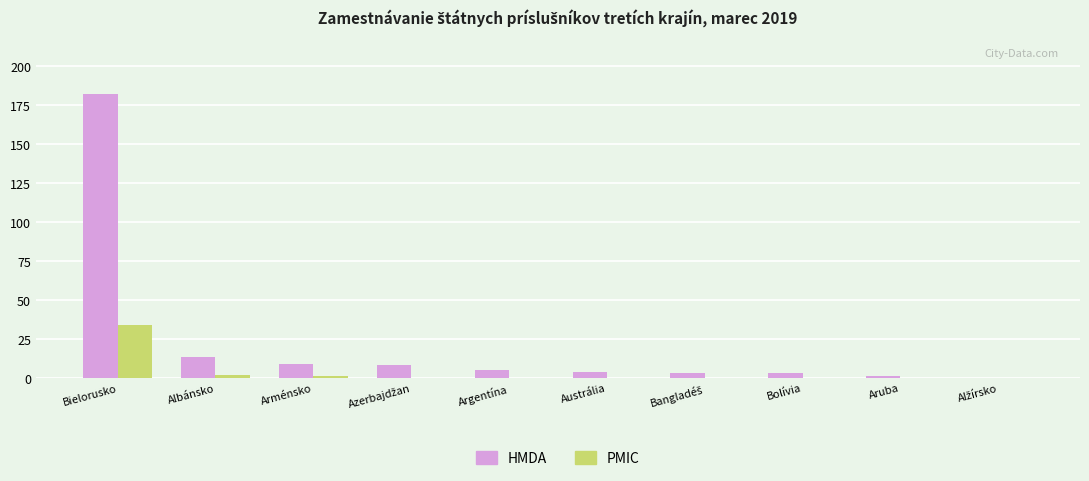

How many groups of bars are there?

10